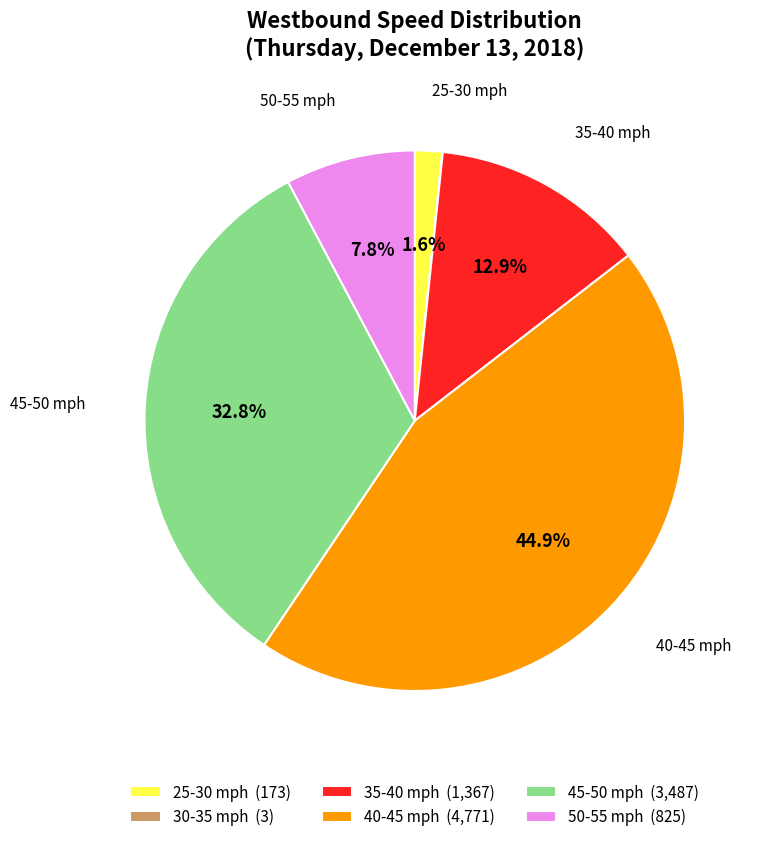

What portion of the pie excludes 35-40 mph (1,367)?

87.1%